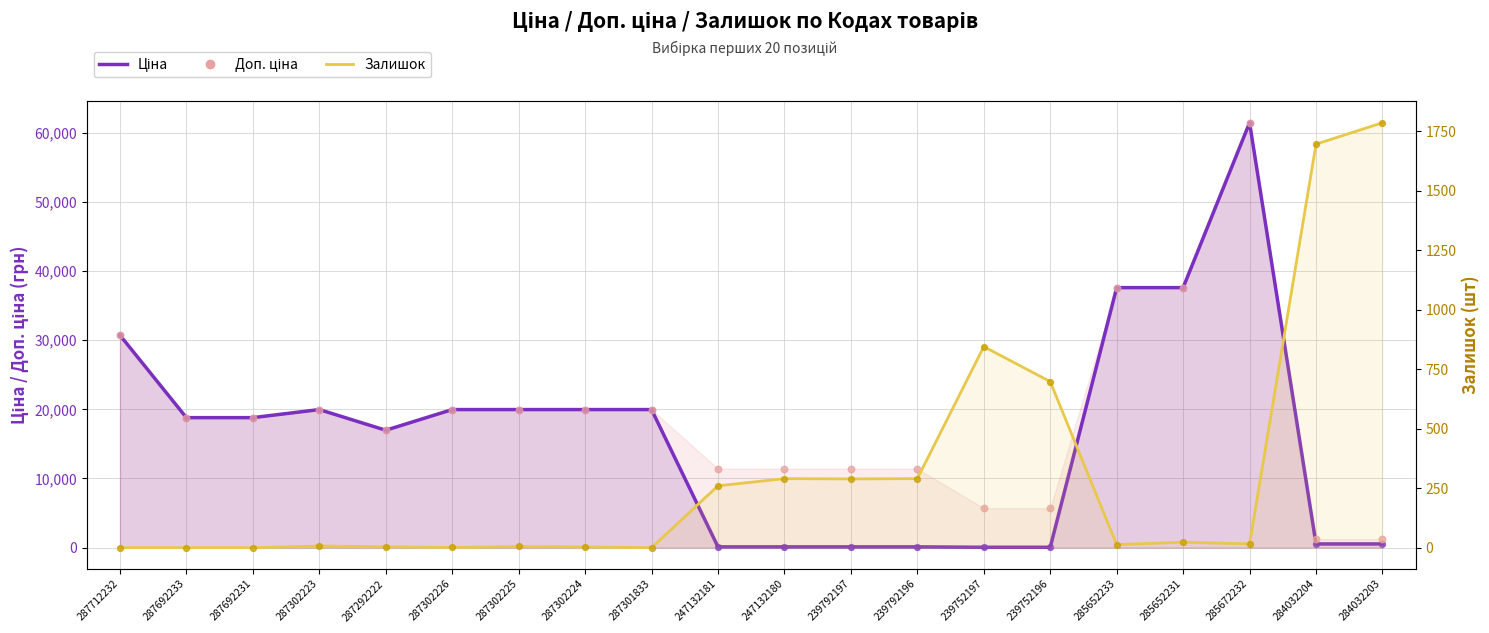

Which series reaches the maximum Y coordinate?

Ціна